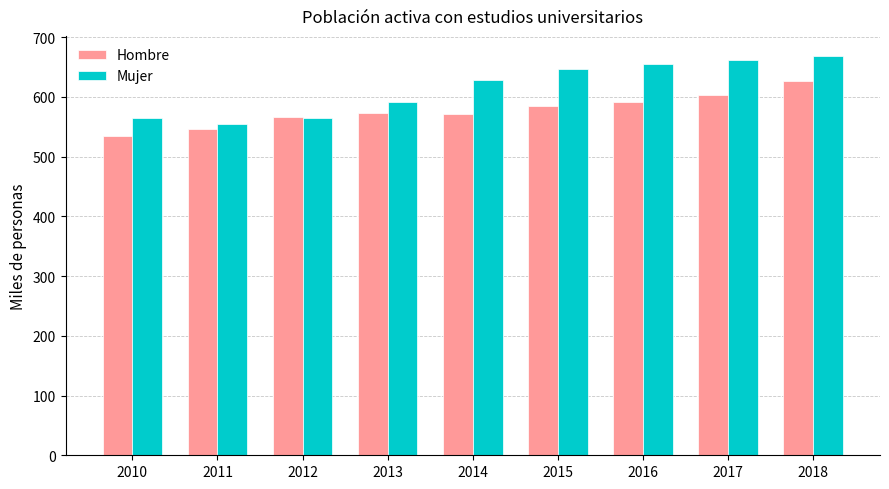

At which label does Hombre reach its peak?

2018